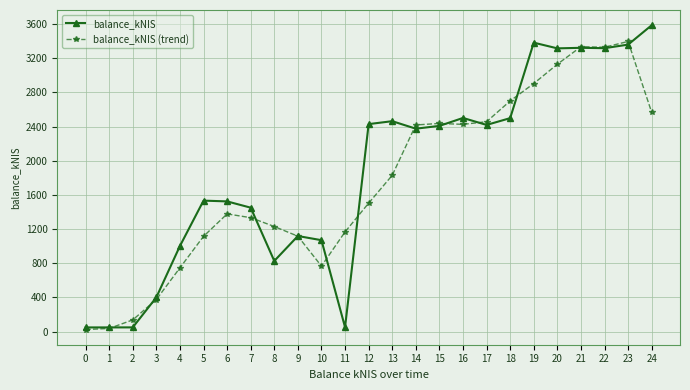

True or false: balance_kNIS (trend) has a value of 137.0 at 2.

True